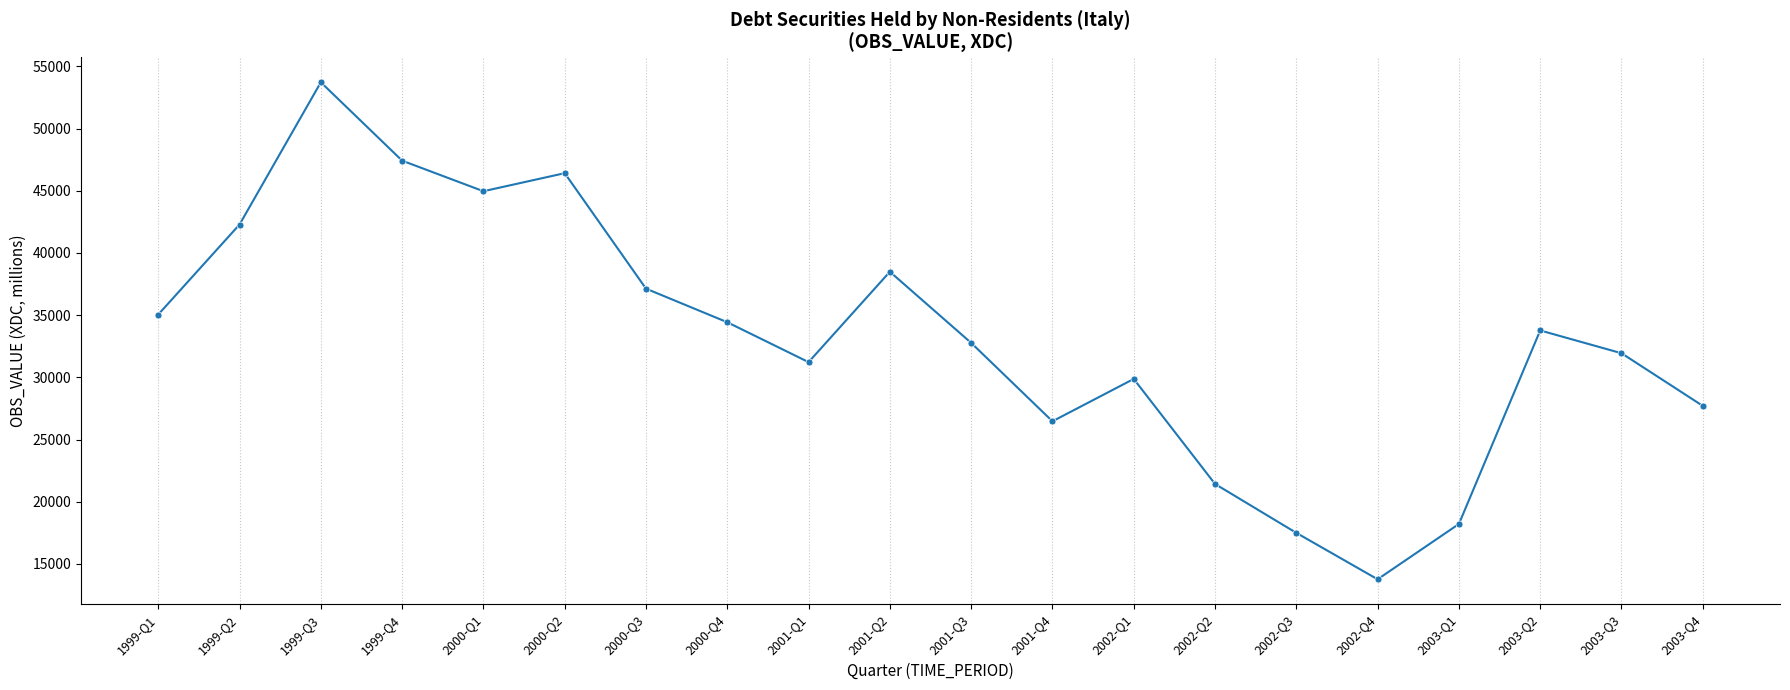

What position from the right is 2000-Q3?

14